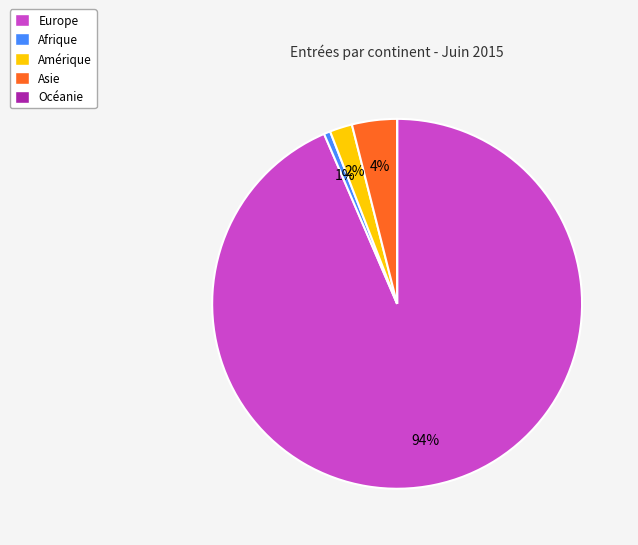

What is the largest slice in the pie chart?

Europe